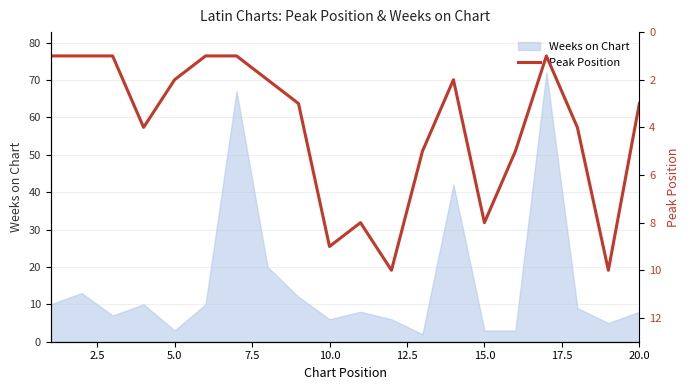

The value of Weeks on Chart at 20.0 is 8. True or false?

True